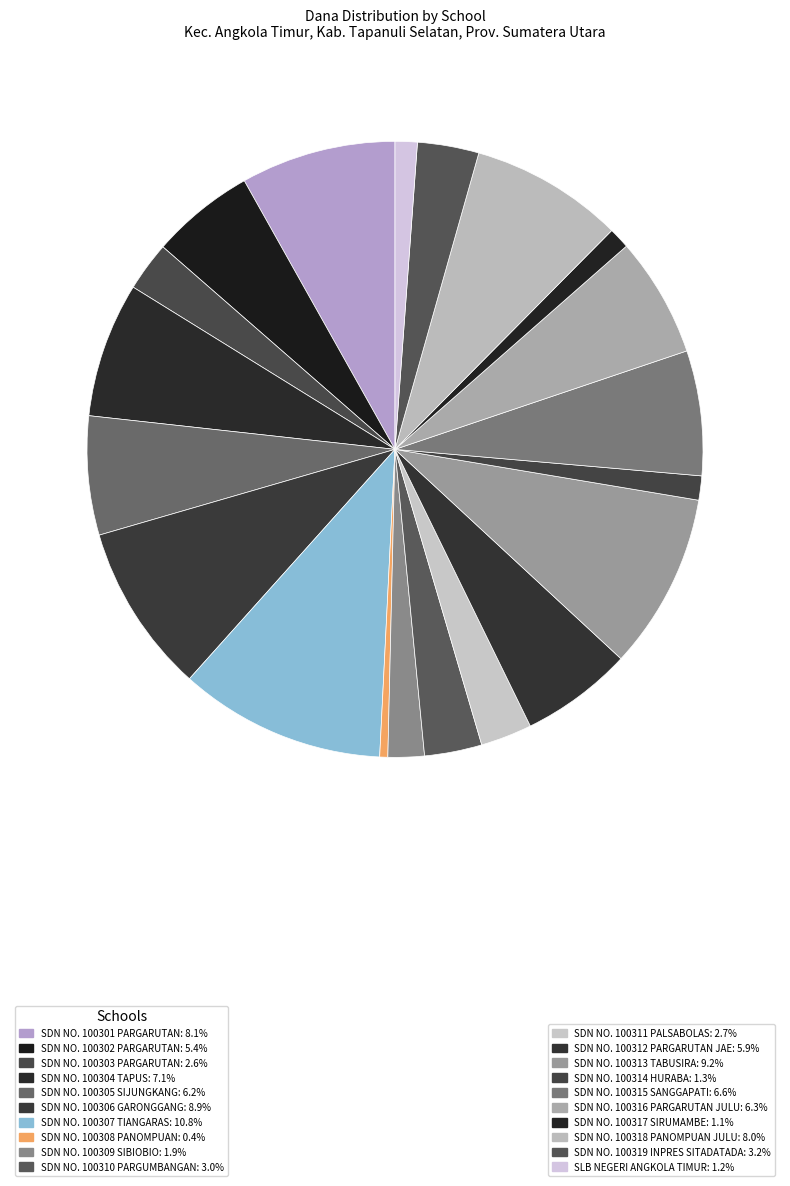

Count the number of slices in the pie.

20